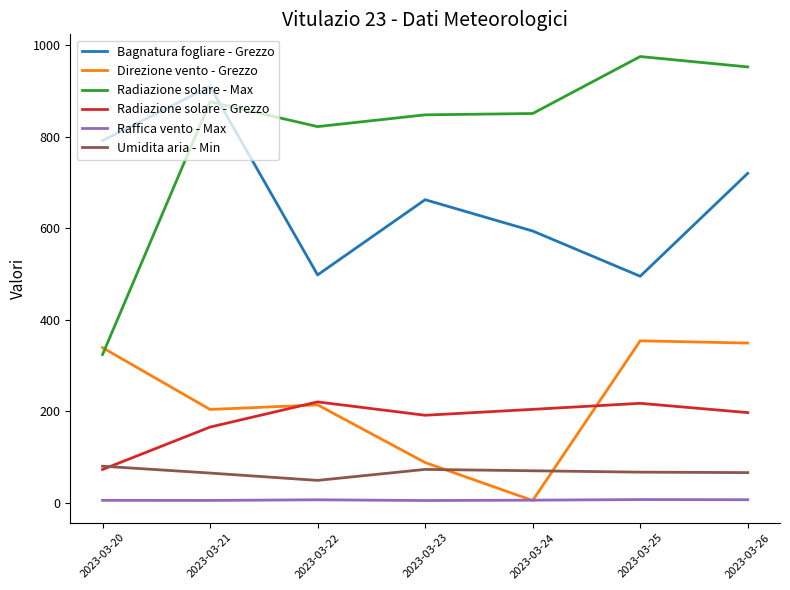

At which label does Radiazione solare - Max reach its peak?

2023-03-25